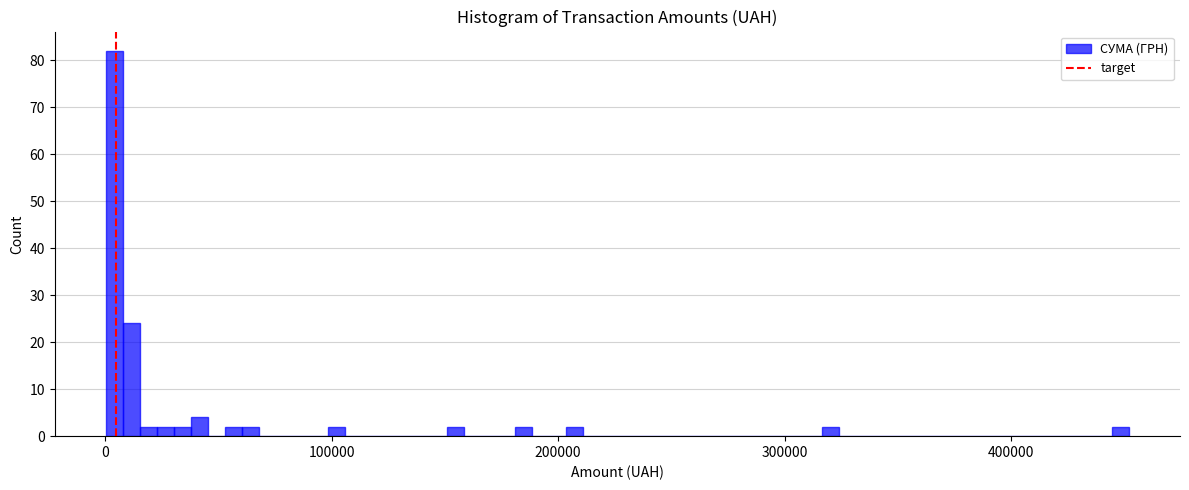

Read against the x-axis, roughly where is the centre of the tallest bar?

0